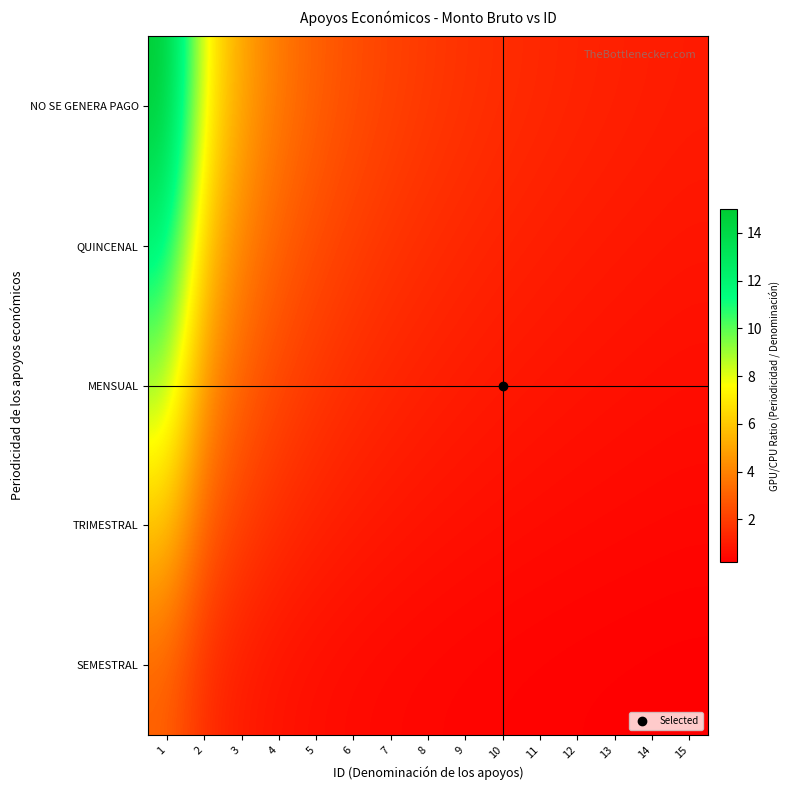

Rank the series at 7 from highest to lowest value.

NO SE GENERA PAGO, QUINCENAL, MENSUAL, TRIMESTRAL, SEMESTRAL